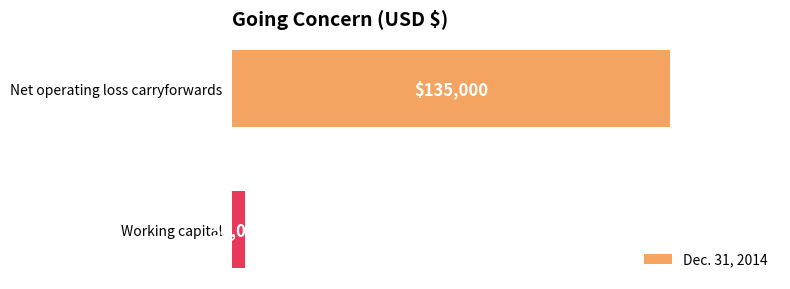

Rank the categories by value from lowest to highest.

Working capital, Net operating loss carryforwards